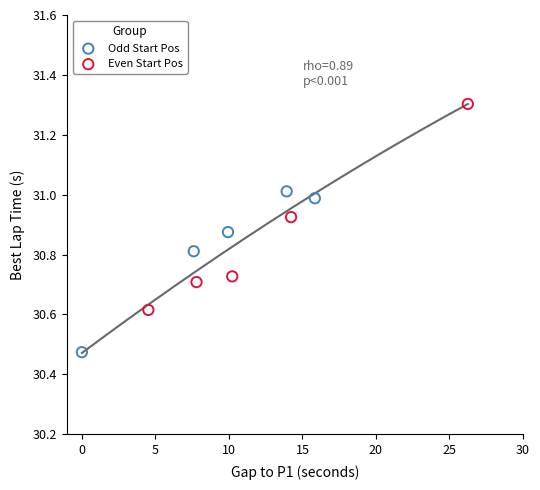

Which series reaches the minimum Y coordinate?

Odd Start Pos